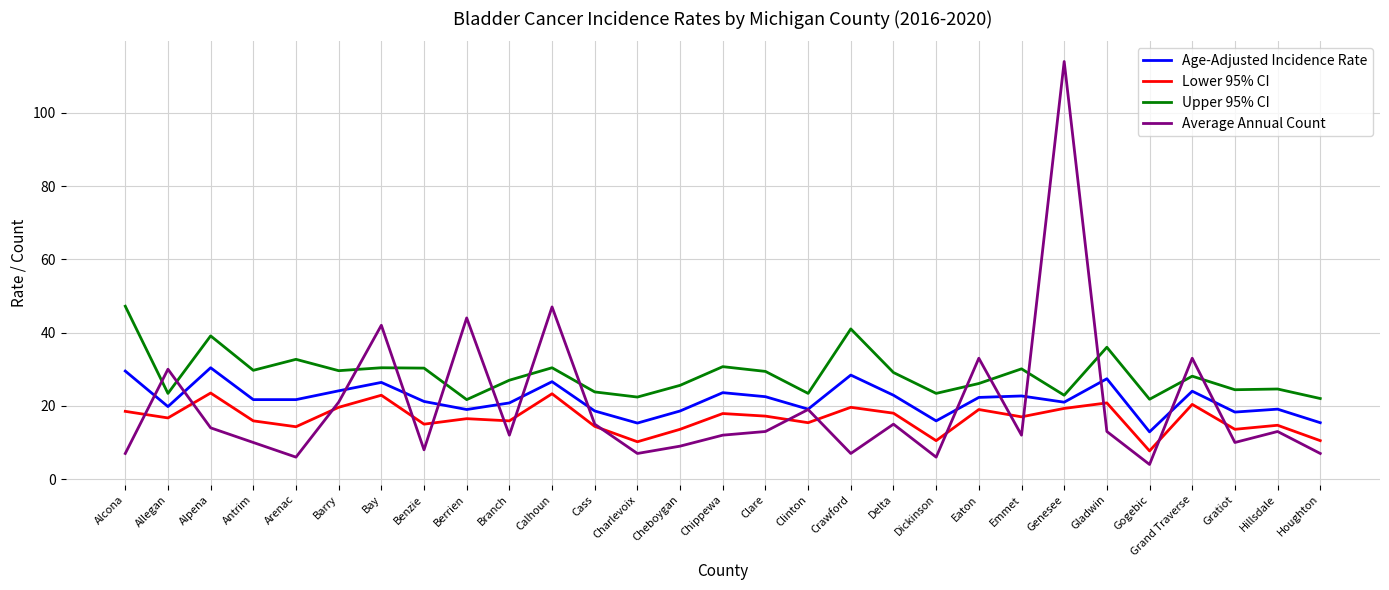

True or false: Age-Adjusted Incidence Rate and Lower 95% CI cross at least once.

False